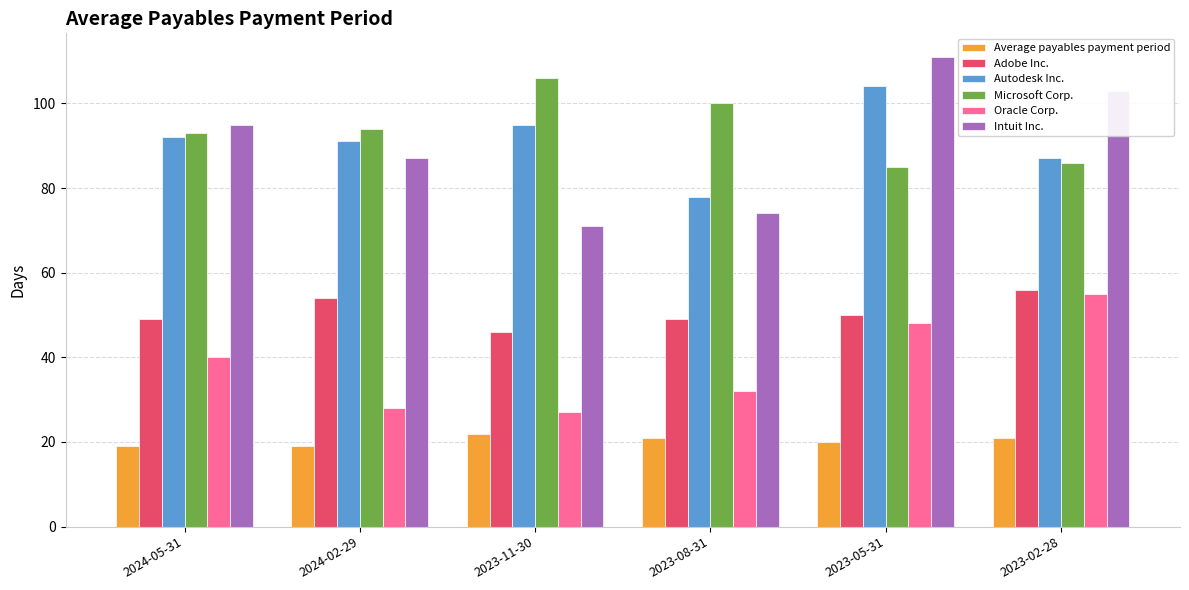

What position from the left is 2023-11-30?

3